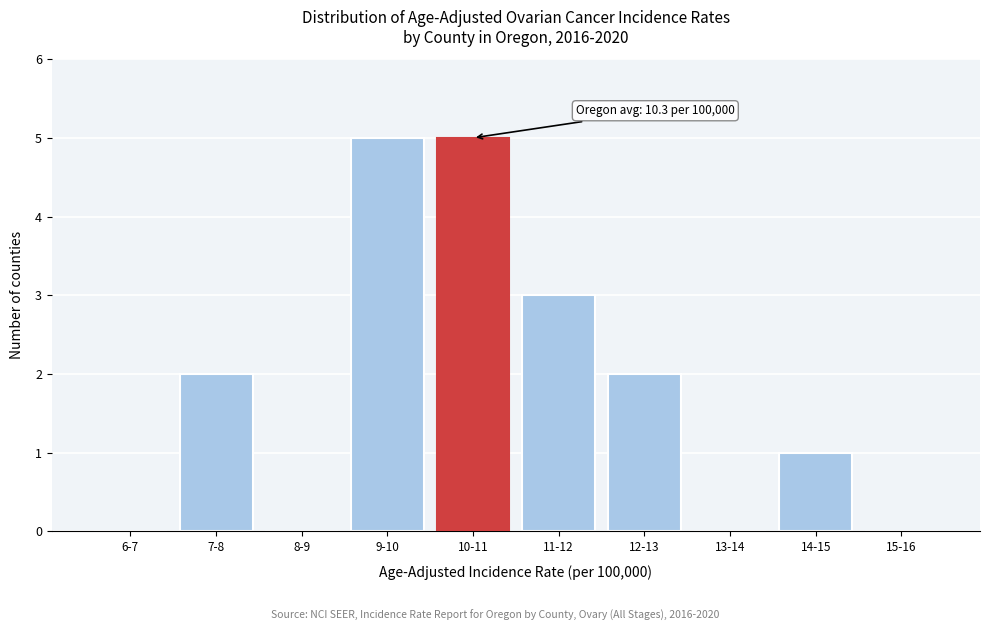

Reading right to left, extract all data points from this chart.

15-16=0	14-15=1	13-14=0	12-13=2	11-12=3	10-11=5	9-10=5	8-9=0	7-8=2	6-7=0